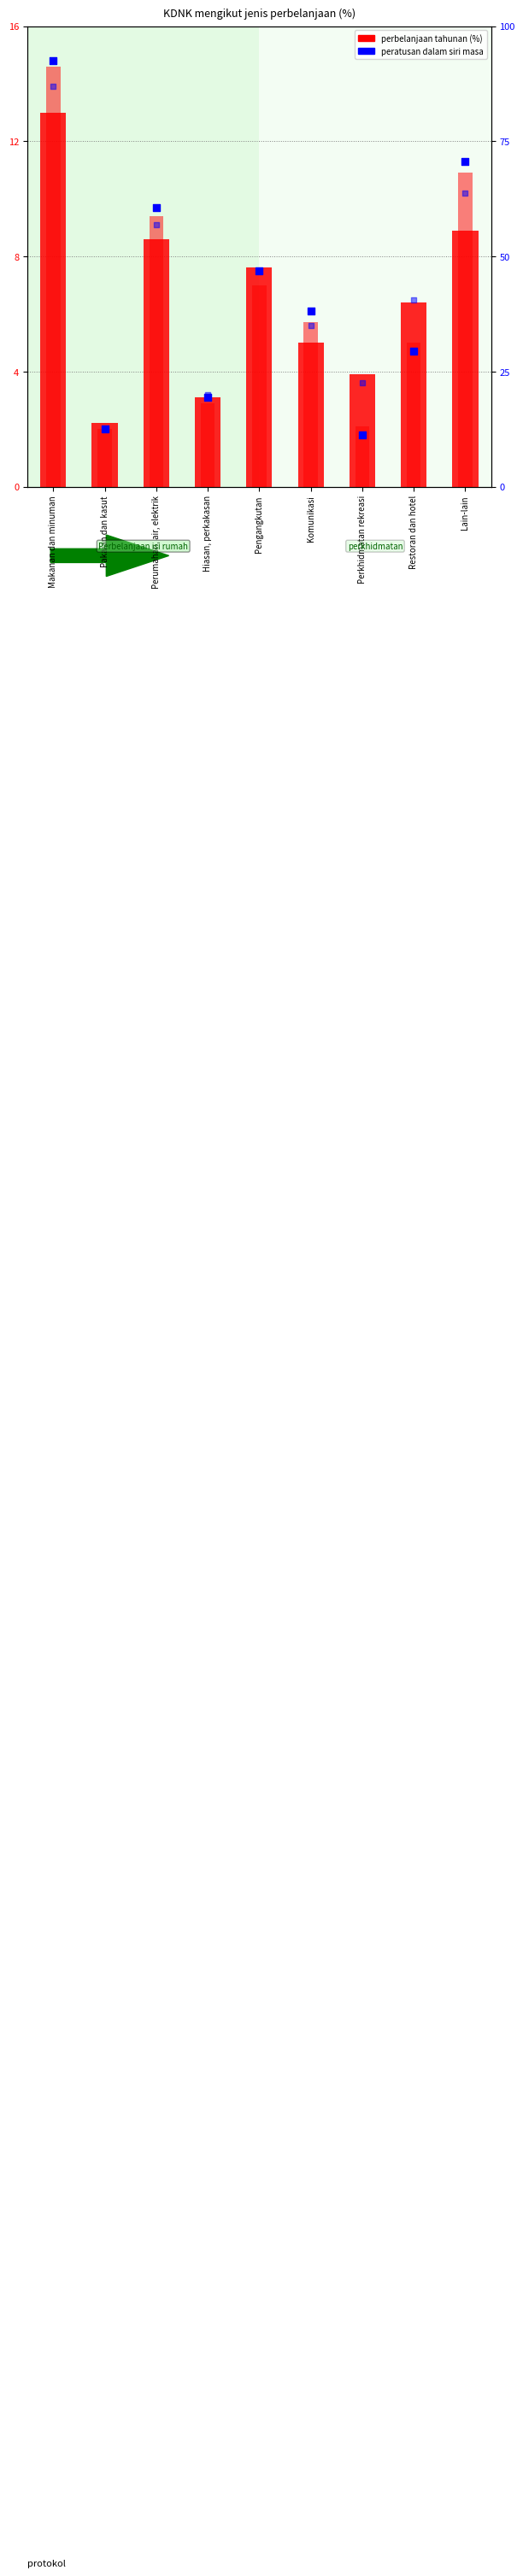

At which category is the sum across all series the highest?

Makanan dan minuman